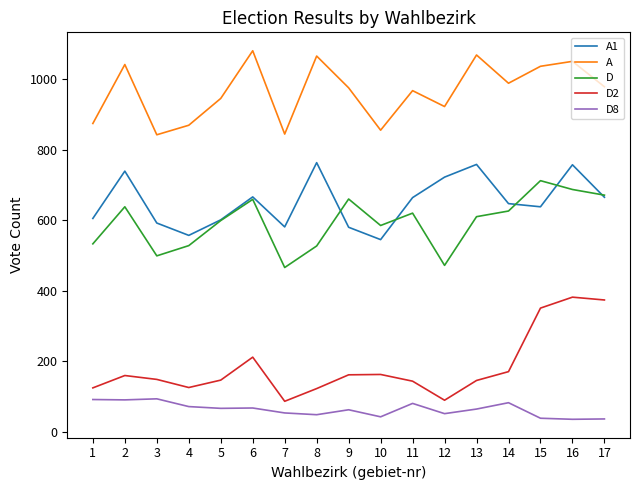

Does the chart display data point markers on the line(s)?

No